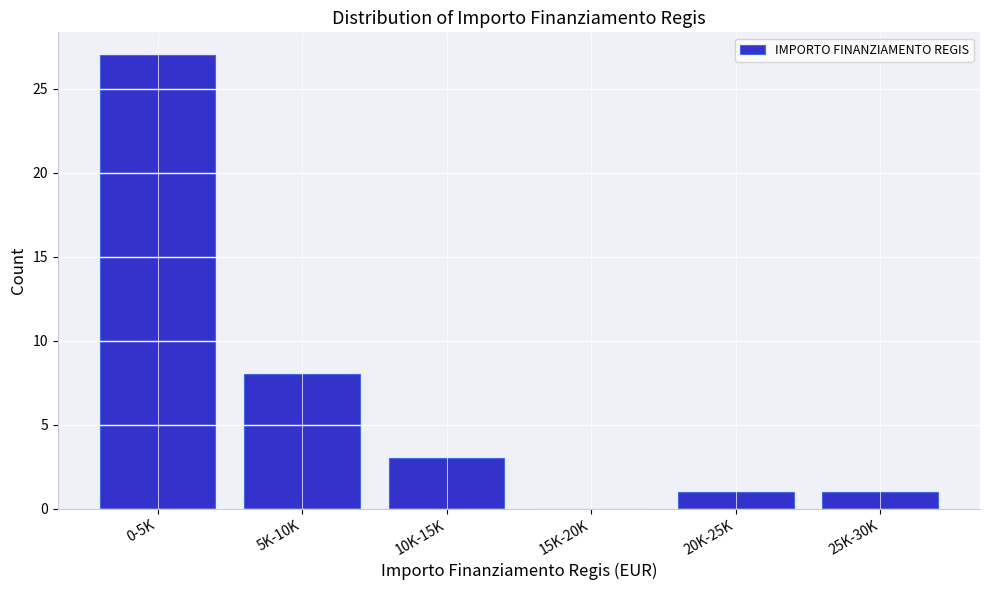

Reading right to left, extract all data points from this chart.

25K-30K=1	20K-25K=1	15K-20K=0	10K-15K=3	5K-10K=8	0-5K=27